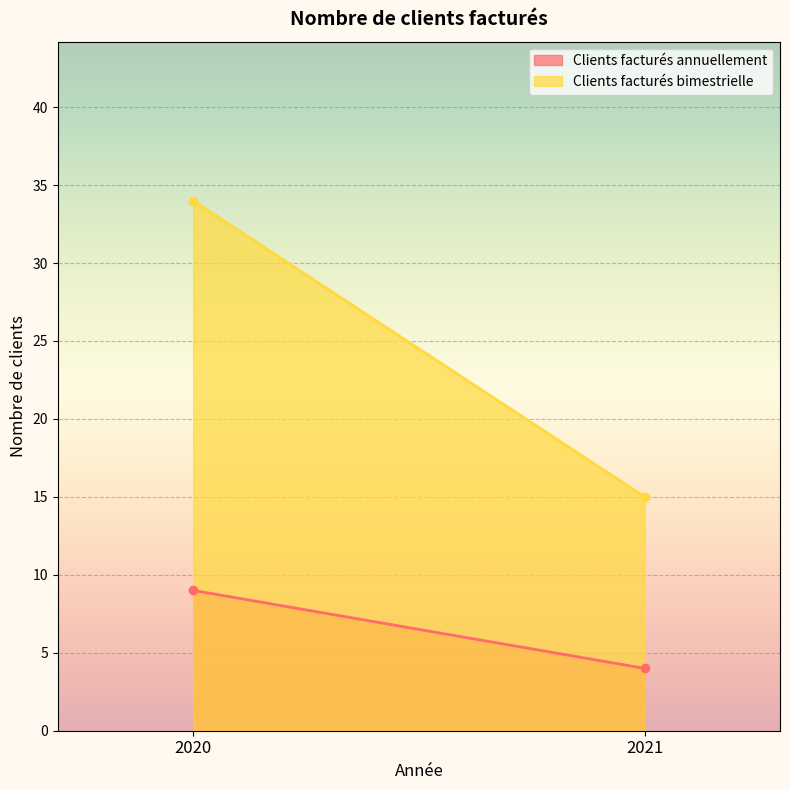

At which label does Clients facturés annuellement reach its peak?

2020